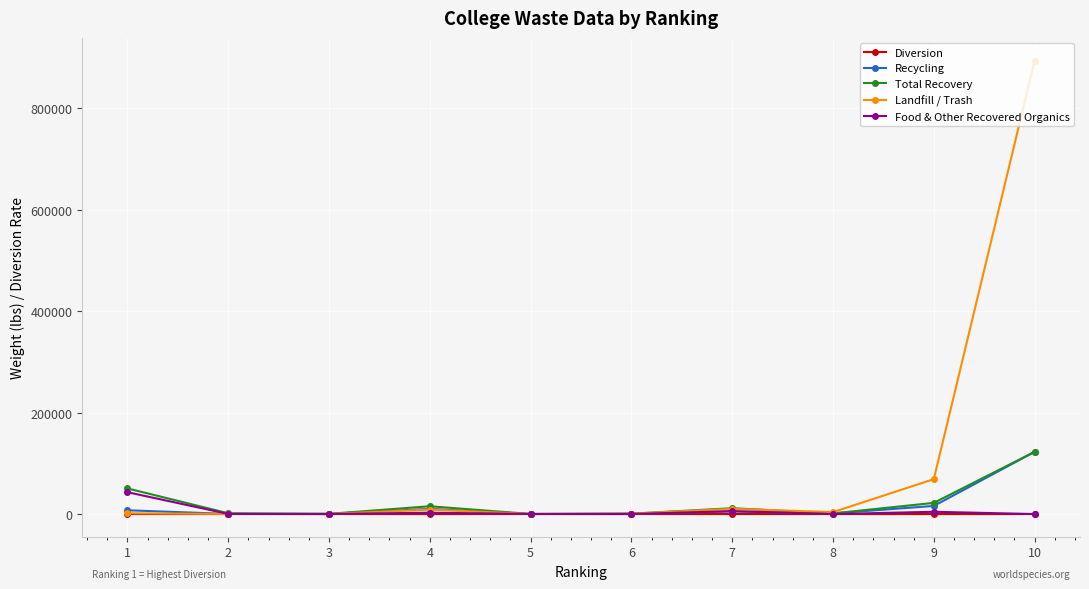

The value of Total Recovery at 1 is 50542.0. True or false?

True